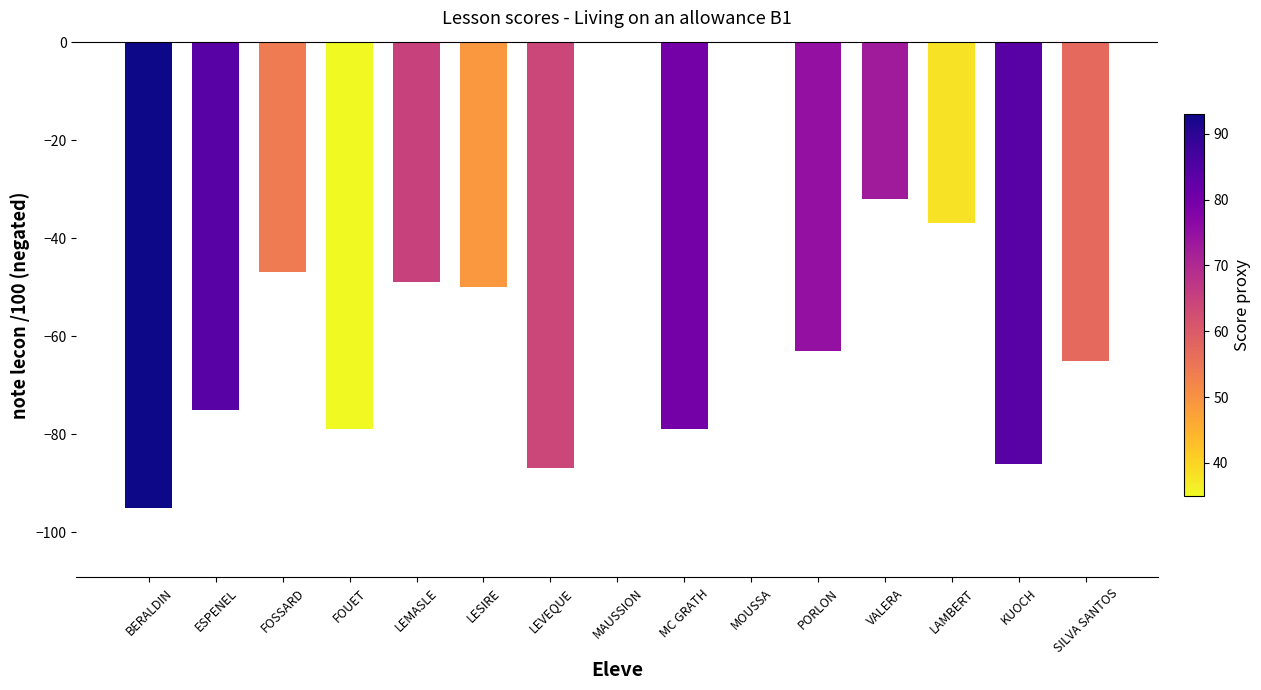

The value at LAMBERT is -8. True or false?

False